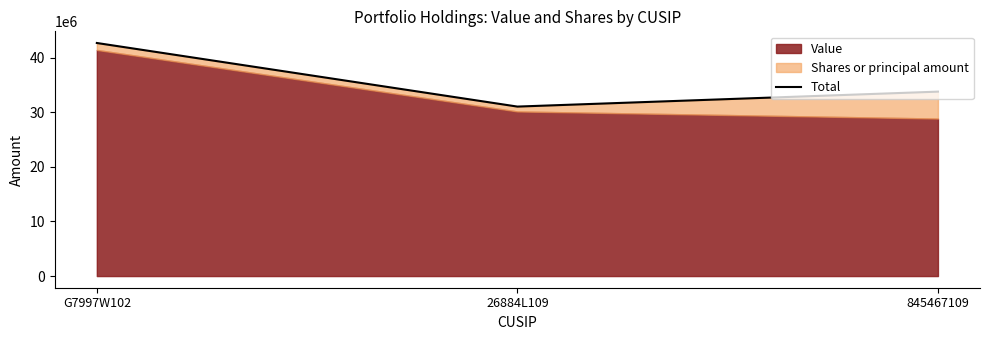

What value does the data have at 845467109, to the nearest 50?

33770500